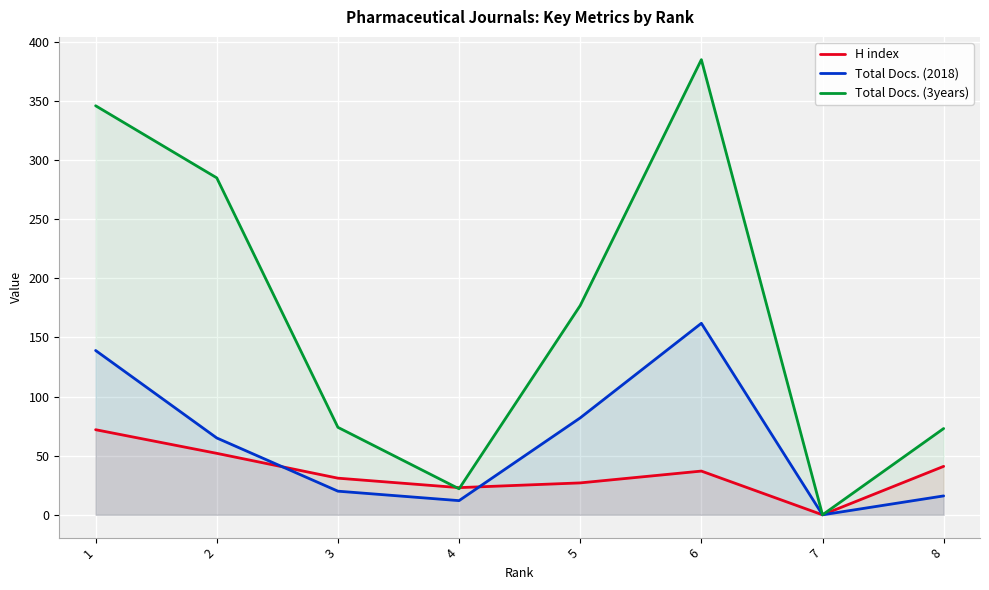

How many data points in Total Docs. (2018) are above 65?

3